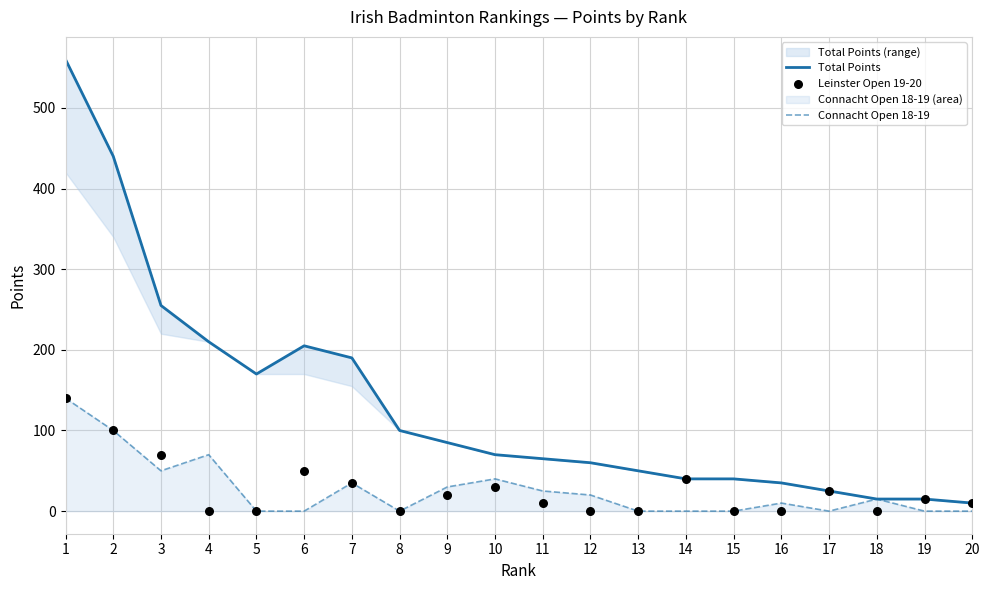

Which series reaches the maximum Y coordinate?

Total Points